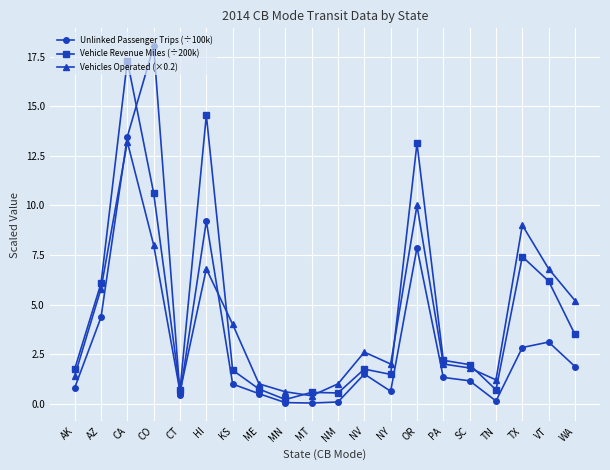

True or false: Vehicles Operated (×0.2) has a value of 13.2 at CA.

True